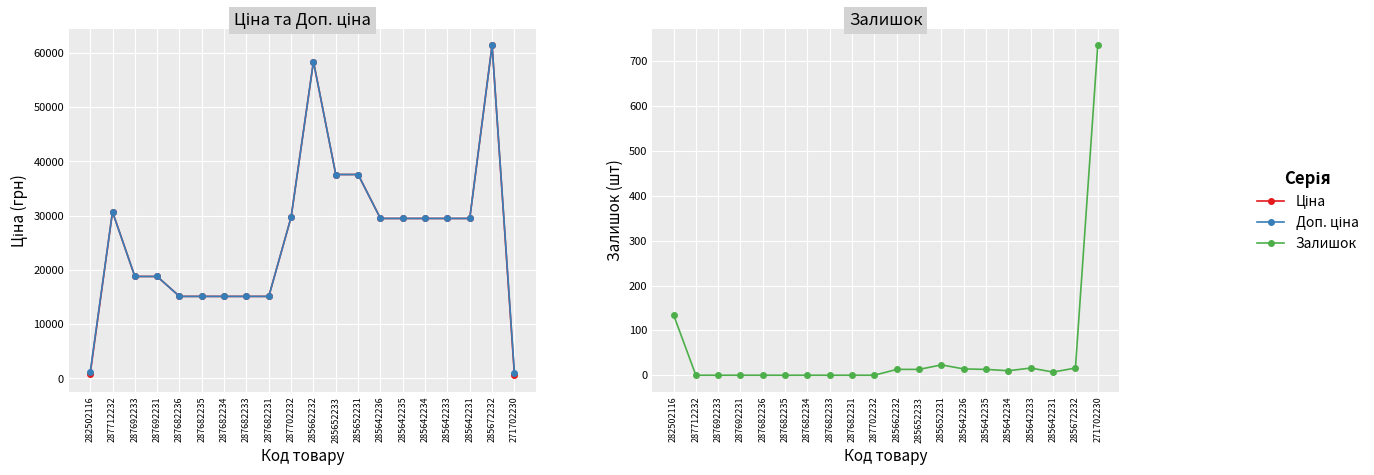

Reading left to right, what are all the values shown in this chart?

Ціна: 818.5	30717.1	18796.8	18796.8	15120.0	15120.0	15120.0	15120.0	15120.0	29747.2	58426.5	37593.6	37593.6	29491.5	29491.5	29491.5	29491.5	29491.5	61434.3	589.9
Доп. ціна: 1109.2	30717.1	18796.8	18796.8	15120.0	15120.0	15120.0	15120.0	15120.0	29747.2	58426.5	37593.6	37593.6	29491.5	29491.5	29491.5	29491.5	29491.5	61434.3	1081.7
Залишок: 135.0	0.0	0.0	0.0	0.0	0.0	0.0	0.0	0.0	0.0	13.0	13.0	23.0	14.0	13.0	10.0	16.0	7.0	16.0	736.0